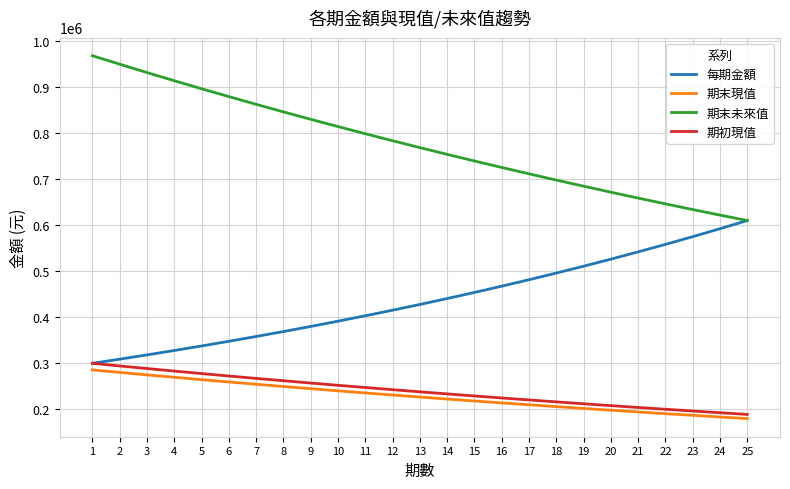

Which series has the largest range (max minus min)?

期末未來值